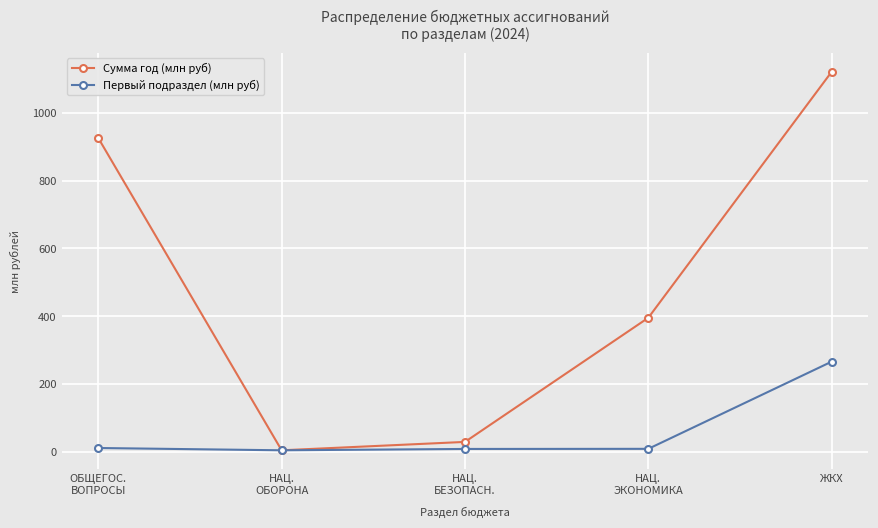

What is the difference between the second highest and second lowest values in the Сумма год (млн руб) series?

897.1